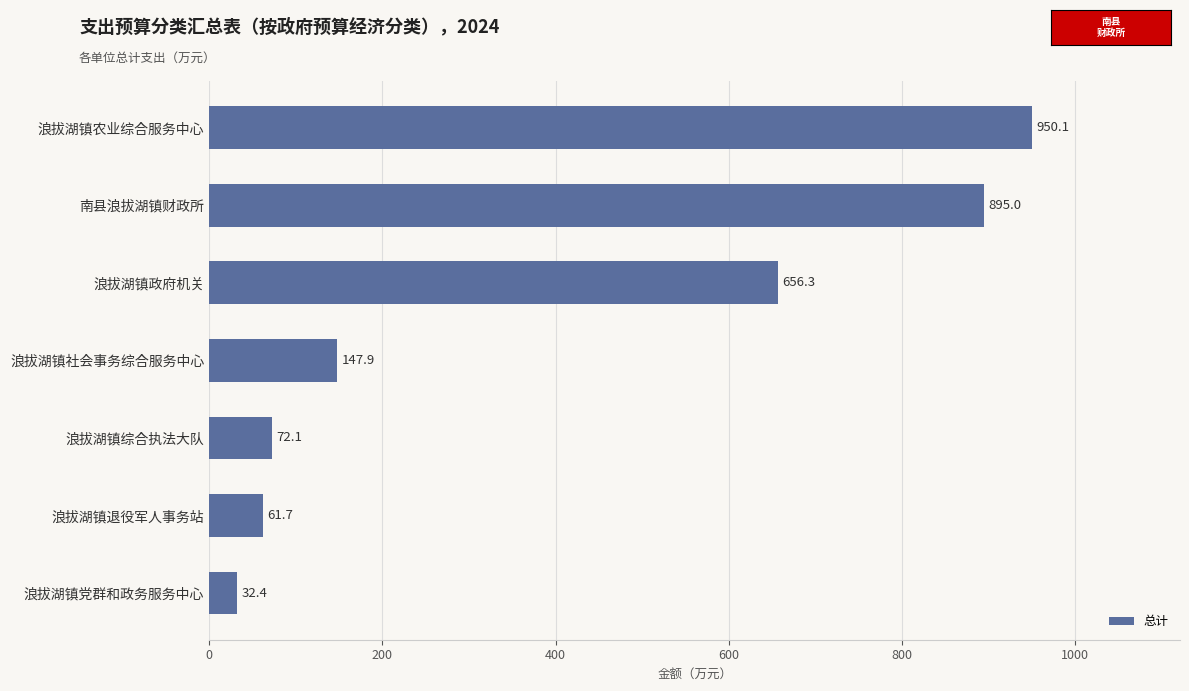

Reading top to bottom, extract all data points from this chart.

950.1	895.0	656.3	147.9	72.1	61.7	32.4